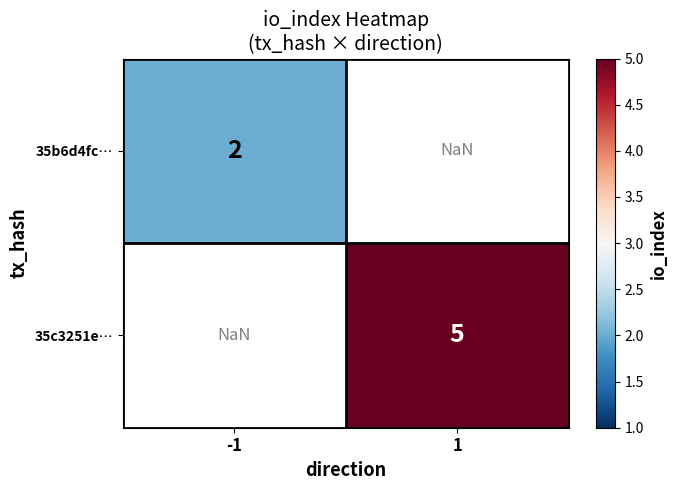

True or false: 35c3251e… has a value of 3.4 at 1.

False